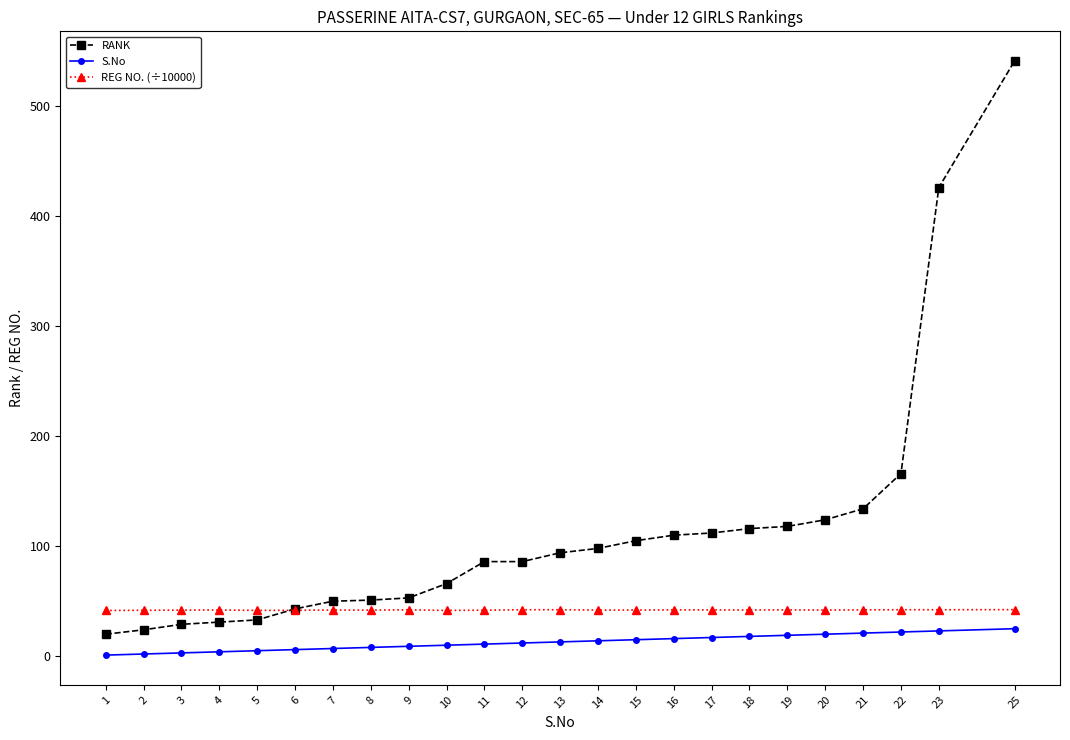

The value of S.No at 1 is 1.0. True or false?

True